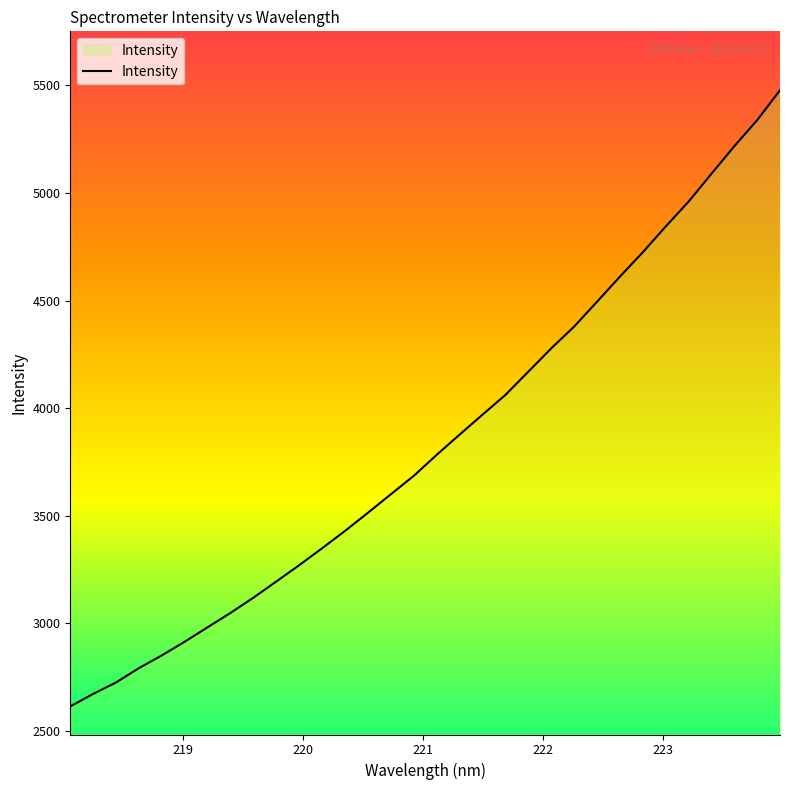

What is the greatest value displayed?

5477.8